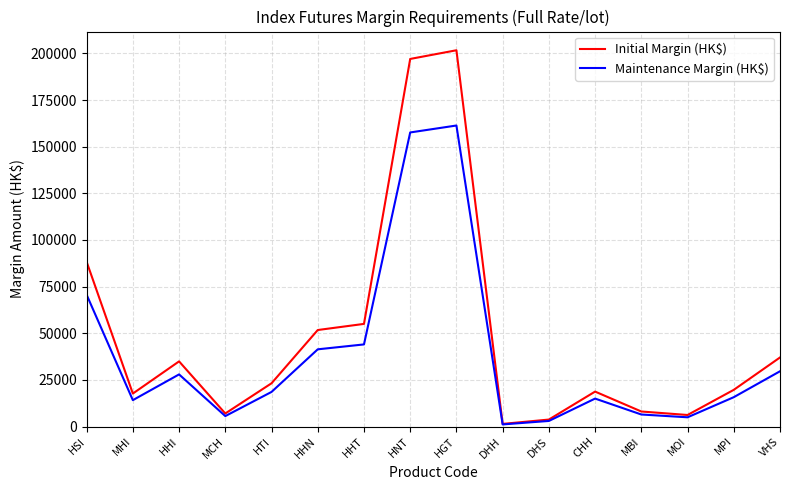

Where does the Initial Margin (HK$) series first go above 23168?

HSI